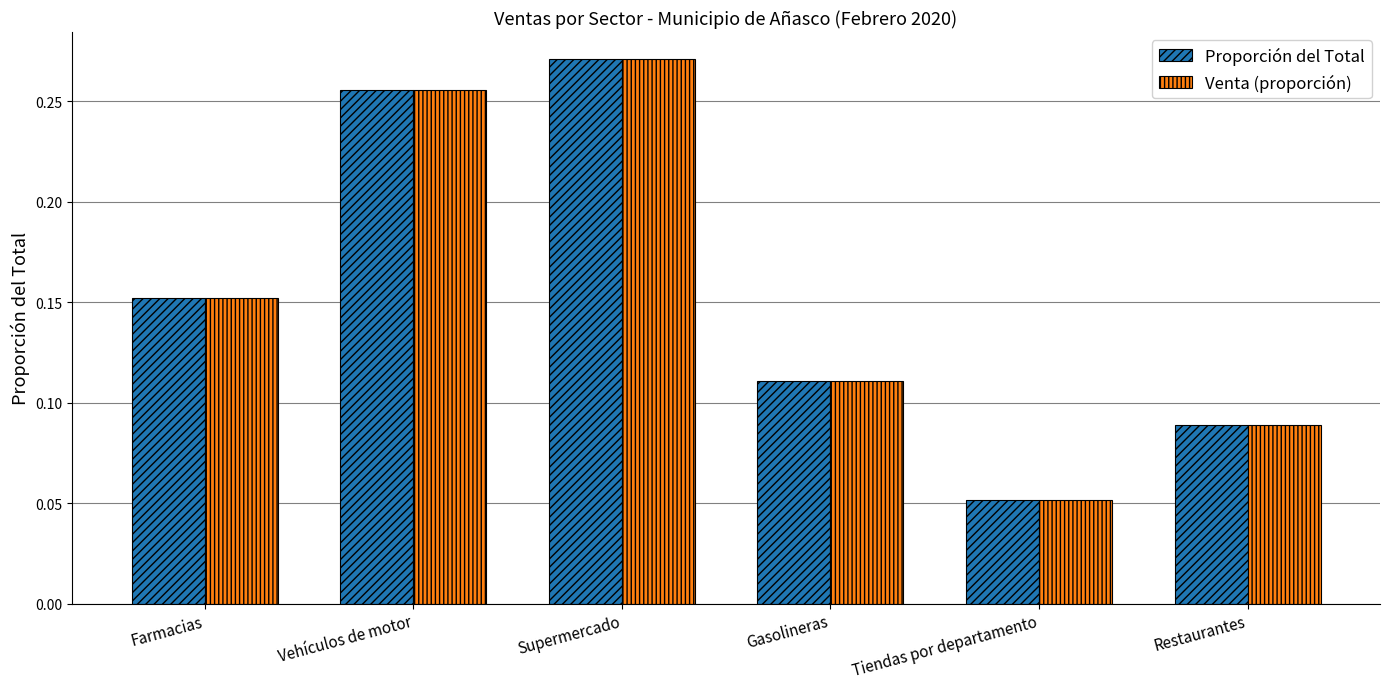

What are all the series names shown in the legend?

Proporción del Total, Venta (proporción)